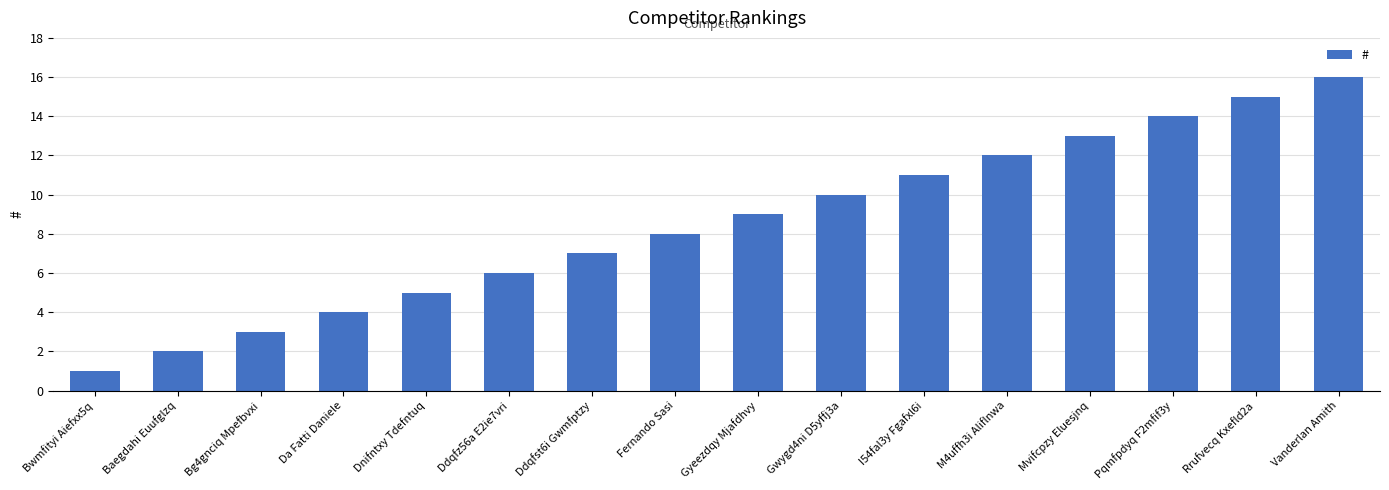

What is the label of the 15th bar from the right?

Baegdahi Euufglzq